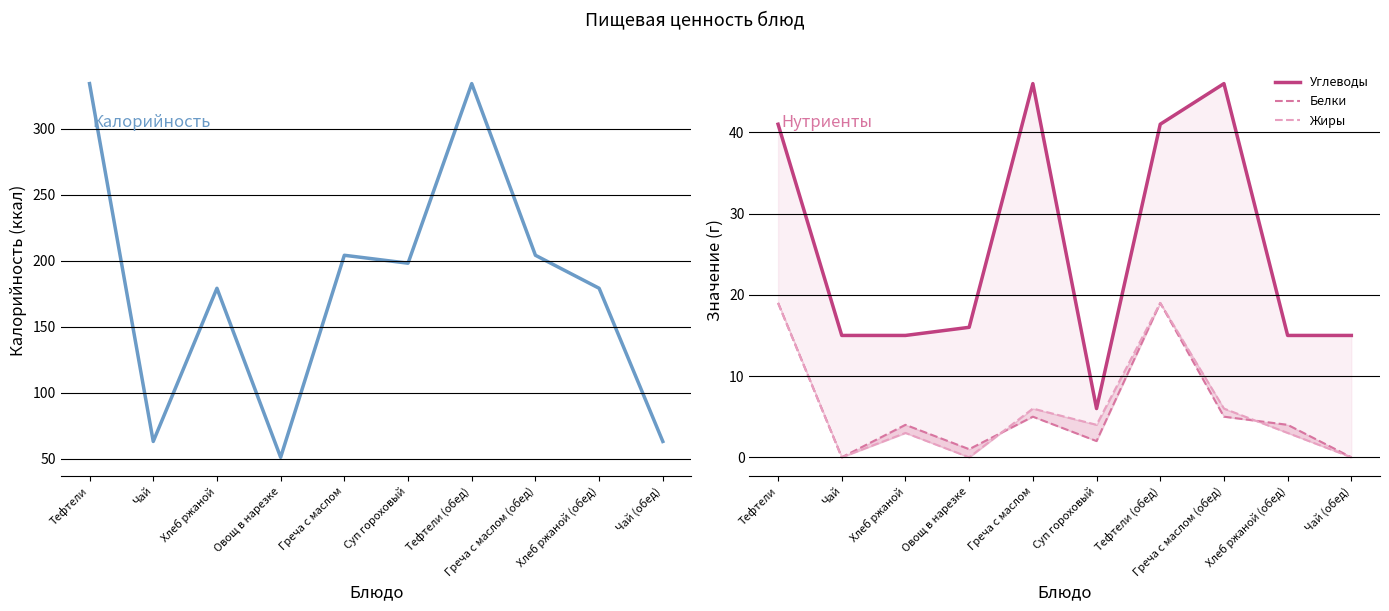

True or false: Углеводы has more than 0 points higher than both neighbors.

True